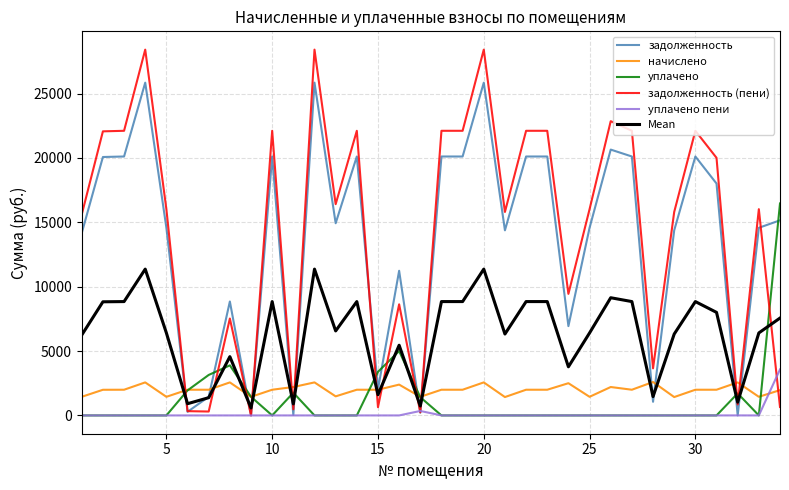

Which series has the largest range (max minus min)?

задолженность (пени)